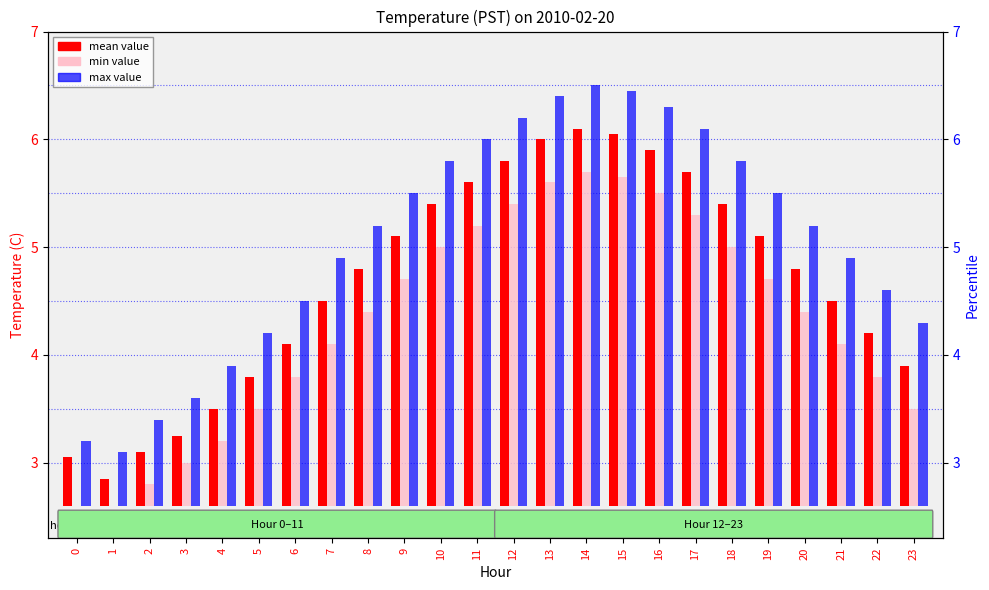

Is the value of min value at 17 greater than the value of max value at 22?

Yes